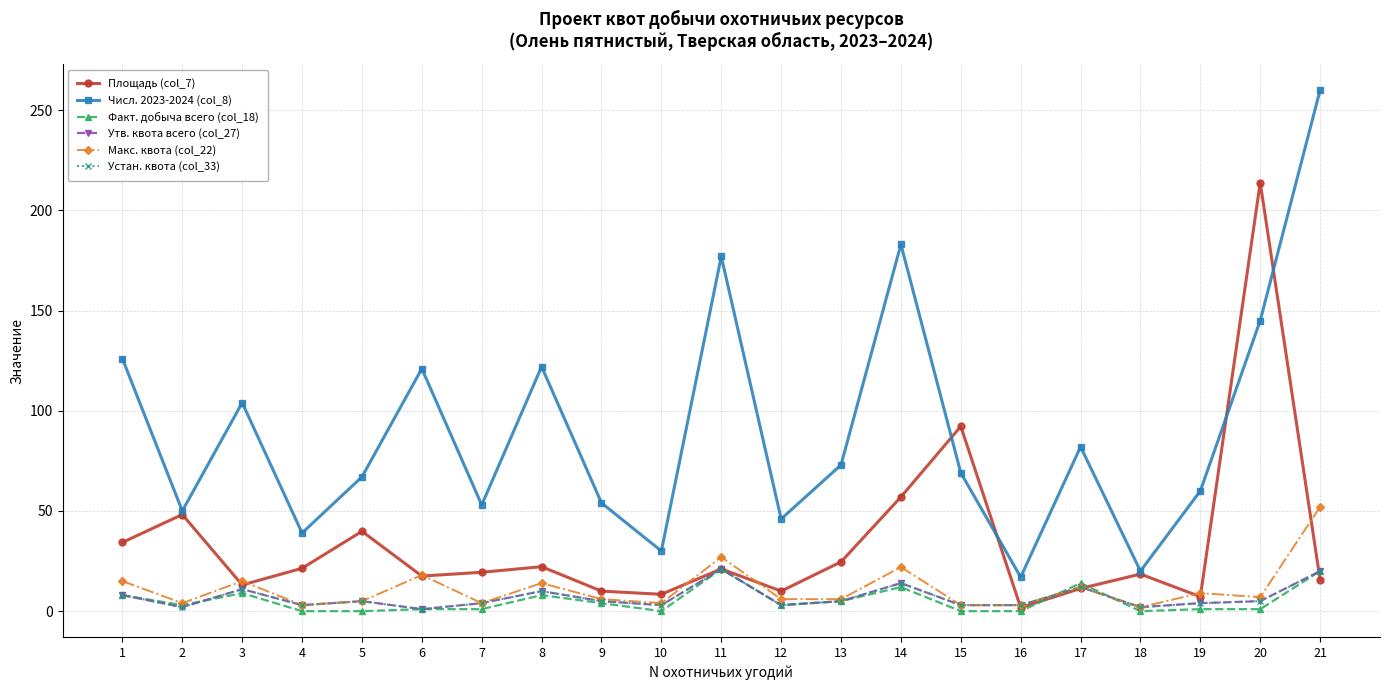

Which category has the highest value across all series?

21